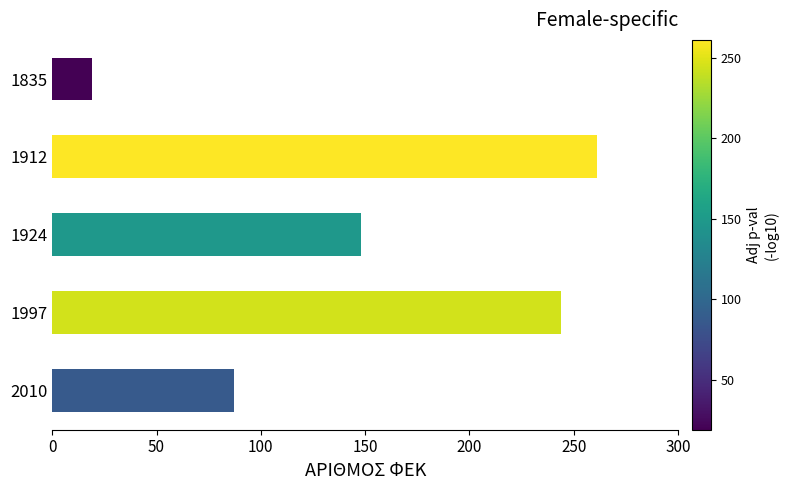

Reading top to bottom, list all the values displayed in this chart.

1835=19	1912=261	1924=148	1997=244	2010=87